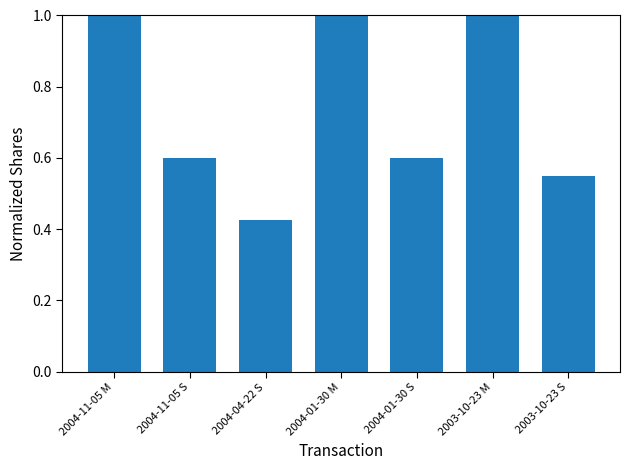

Between 2004-01-30 S and 2004-01-30 M, which is larger?

2004-01-30 M